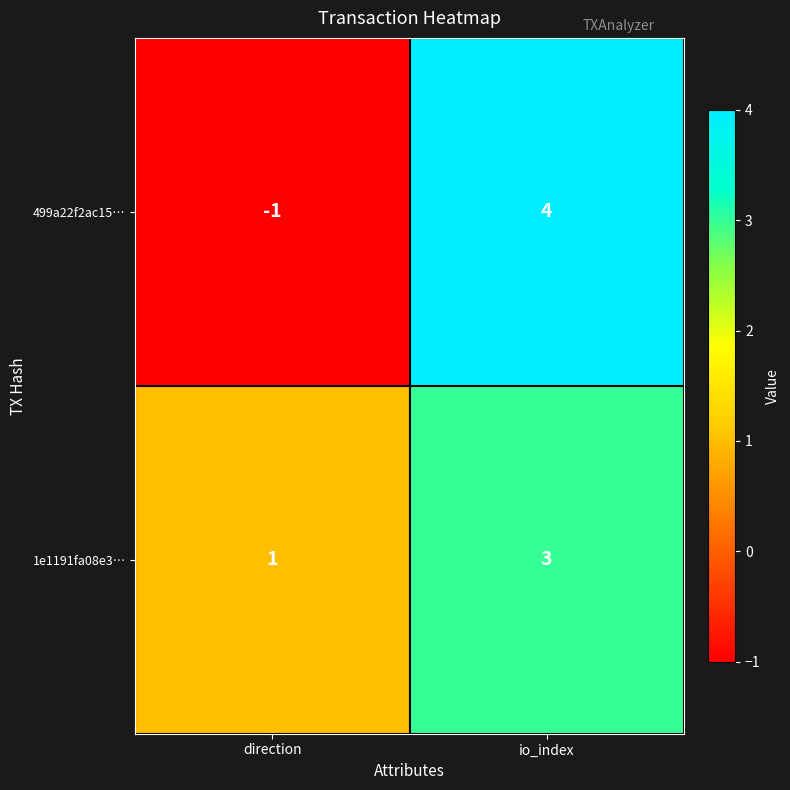

Rank the series at io_index from highest to lowest value.

499a22f2ac15…, 1e1191fa08e3…